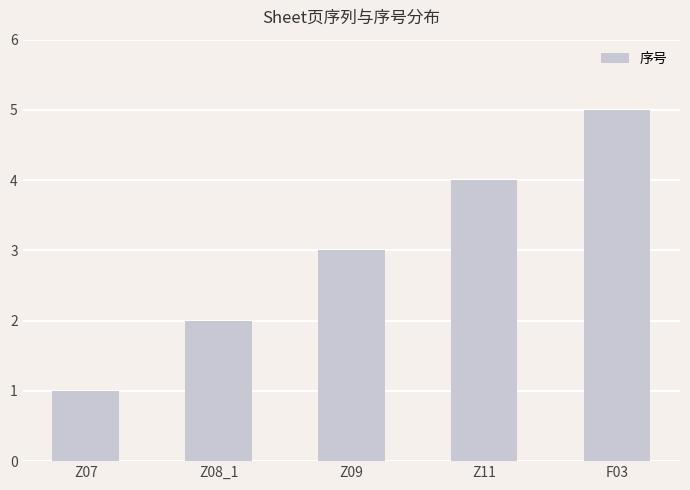

Between Z11 and Z08_1, which is larger?

Z11